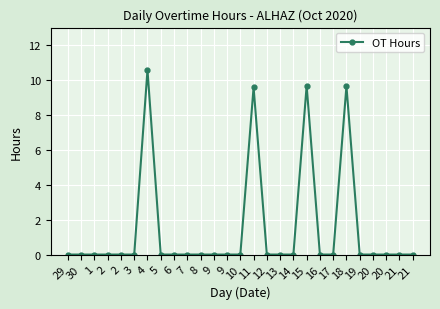

How many lines are shown in the chart?

1